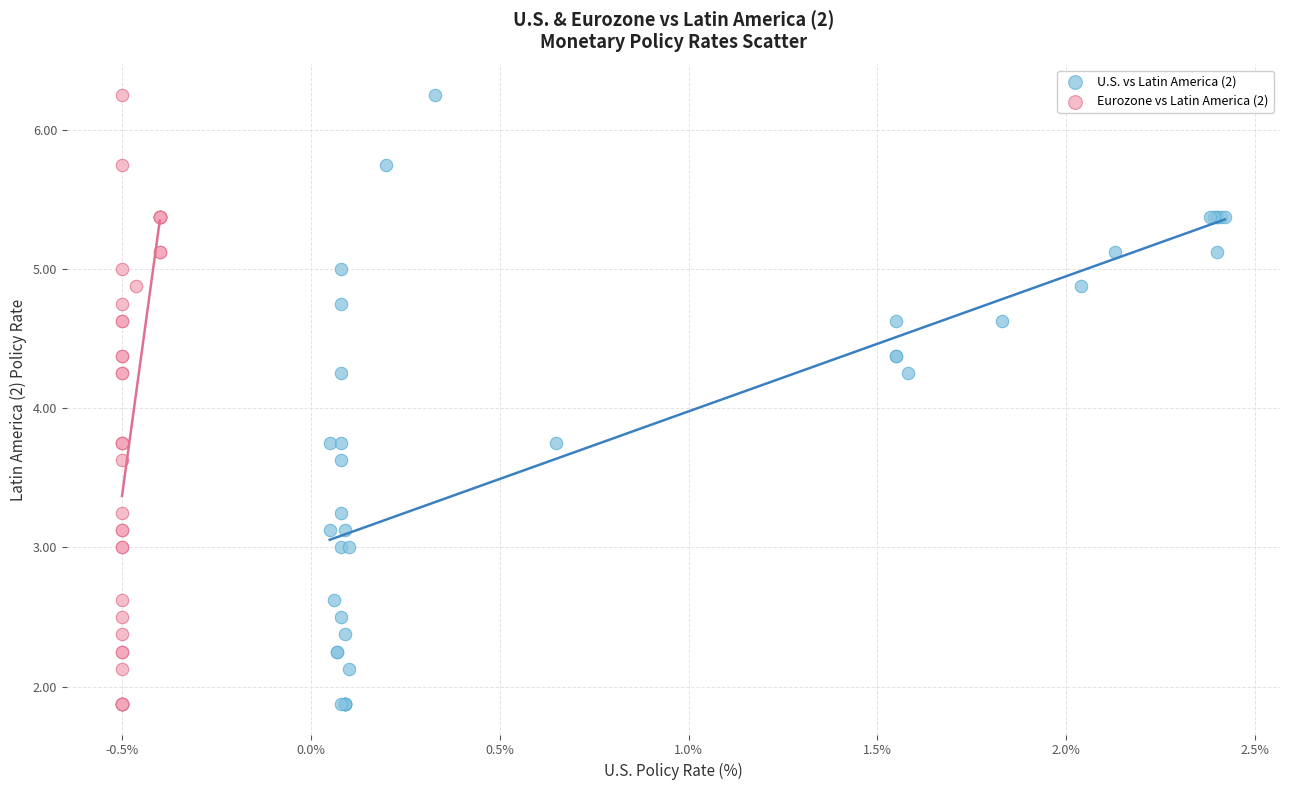

What are all the series names shown in the legend?

U.S. vs Latin America (2), Eurozone vs Latin America (2)